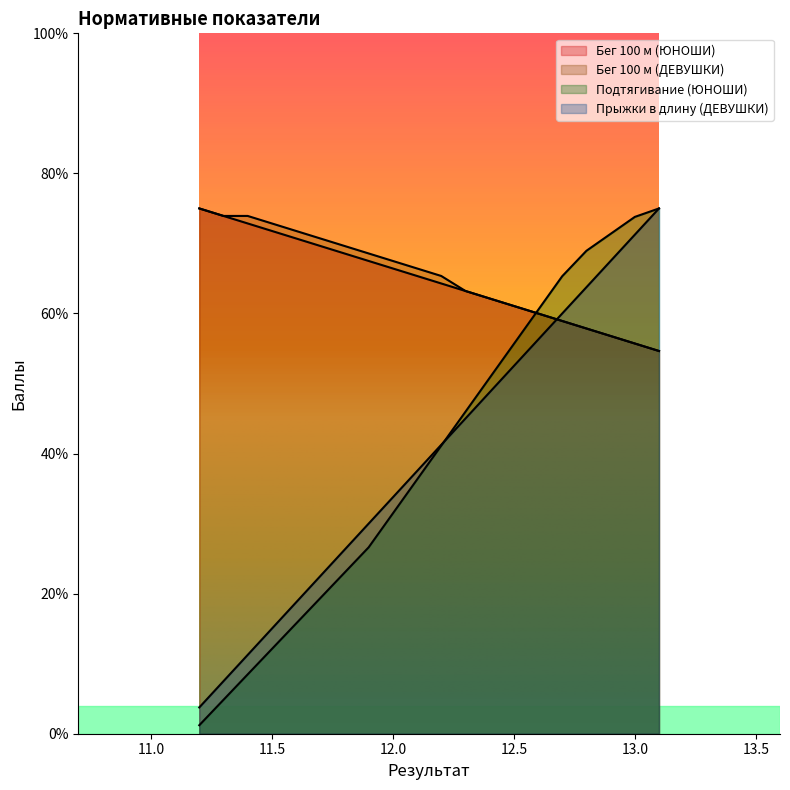

At which category is the sum across all series the highest?

13.1